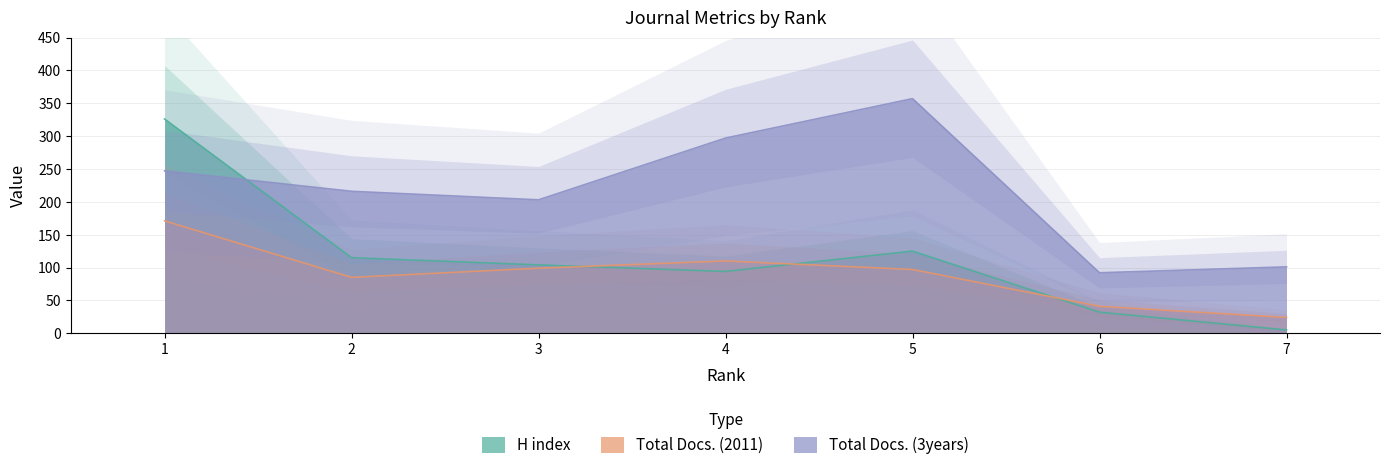

At 3, list the series in order from largest to smallest.

Total Docs. (3years), H index, Total Docs. (2011)